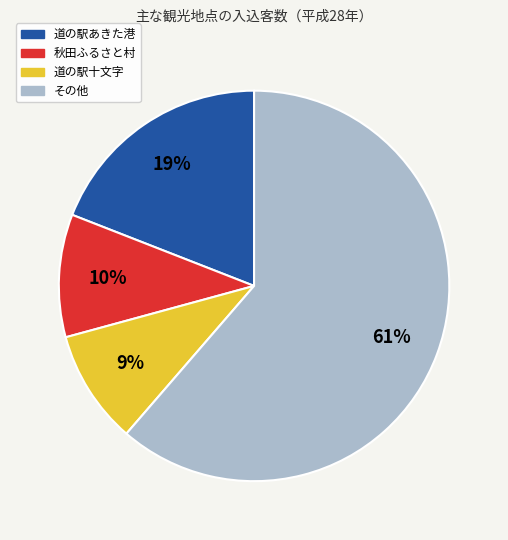

Is there a majority slice in this chart?

Yes